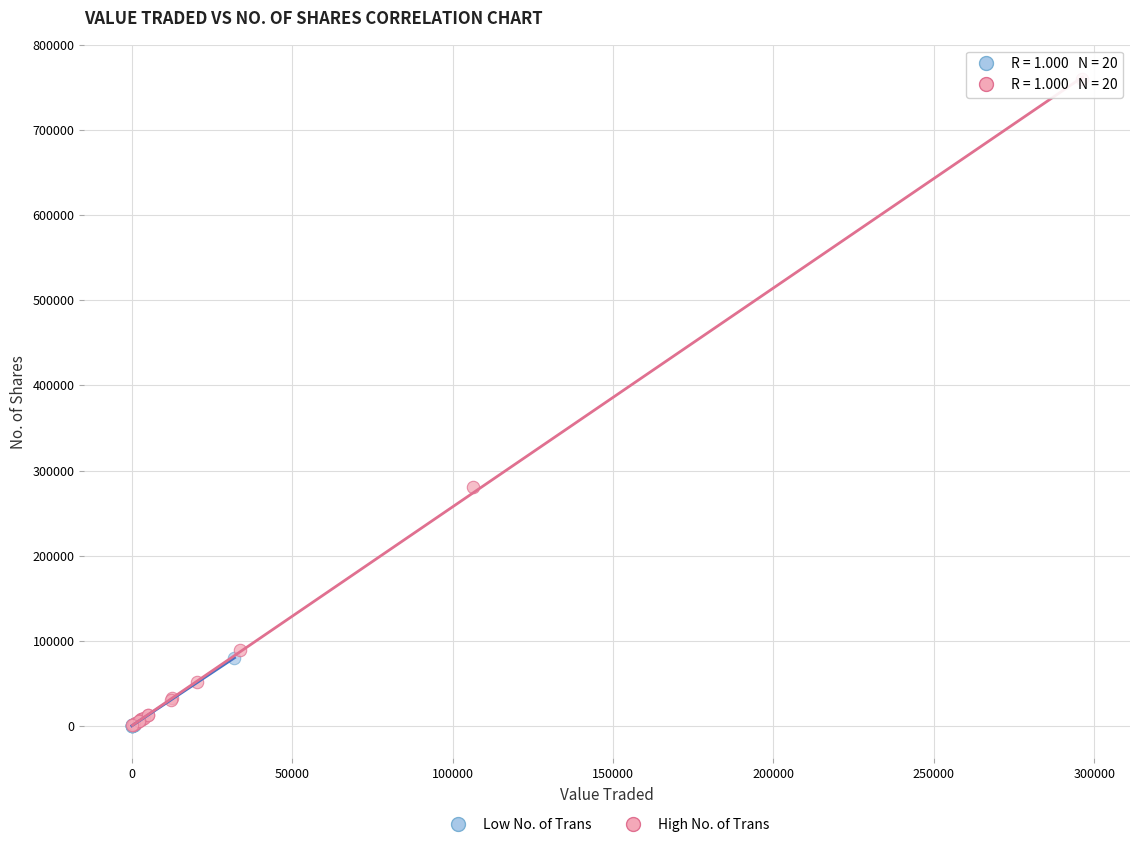

Which series contains the highest Y value?

High No. of Trans